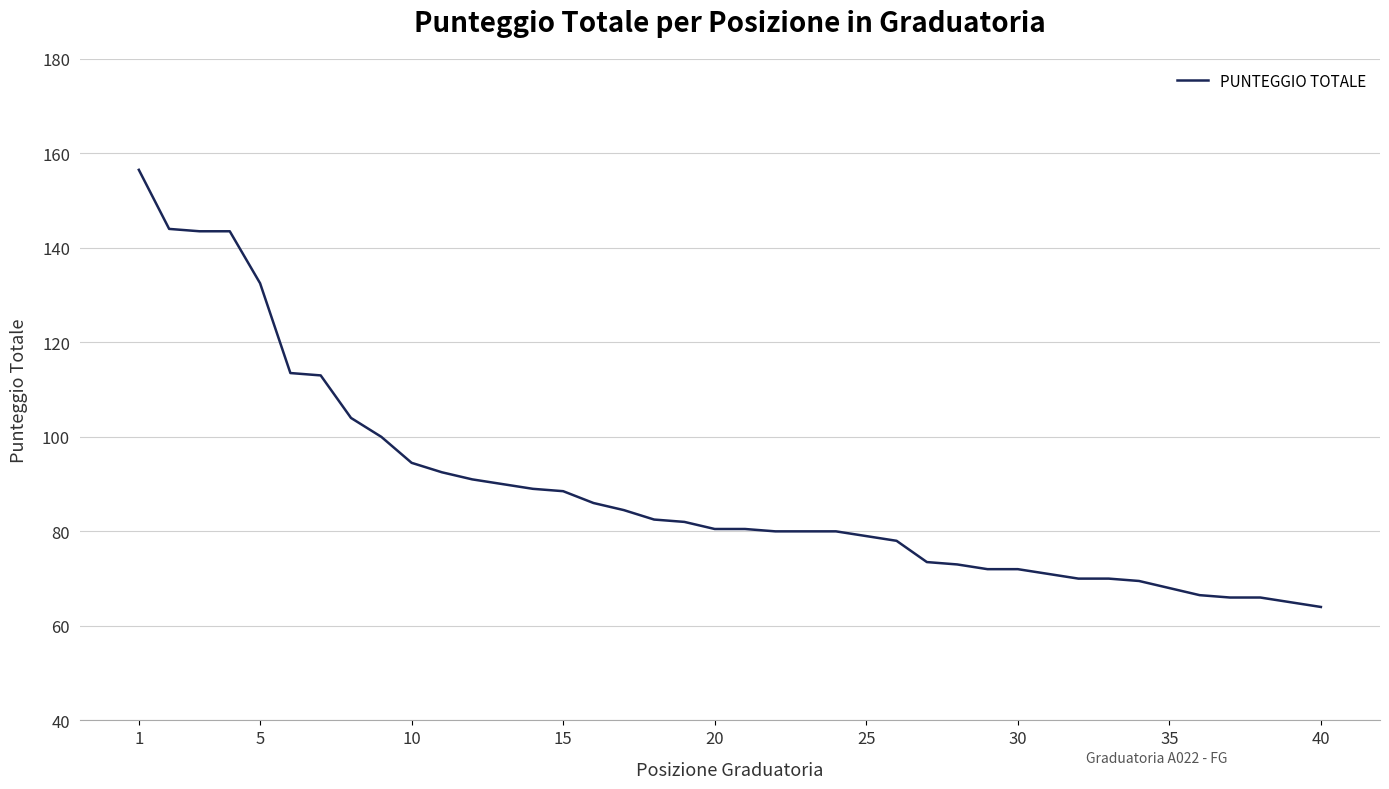

How many lines are shown in the chart?

1